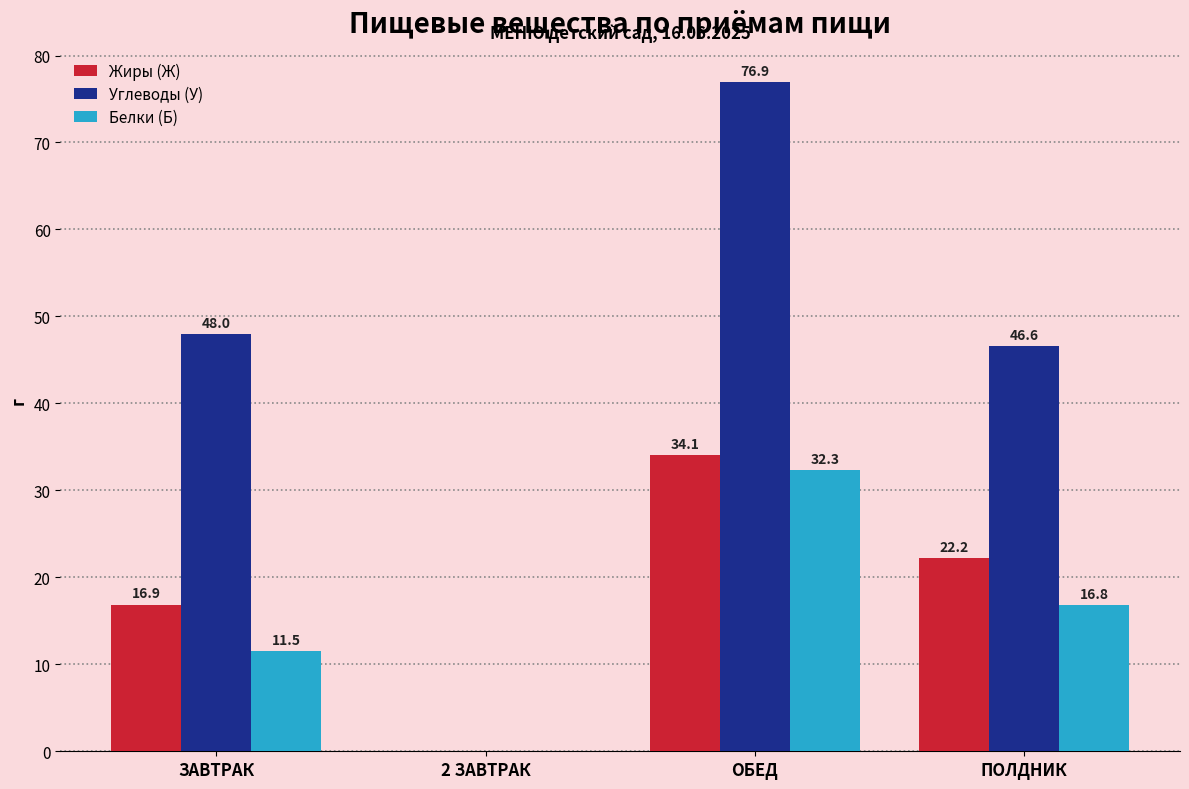

What is the average value of the Жиры (Ж) series?

18.3